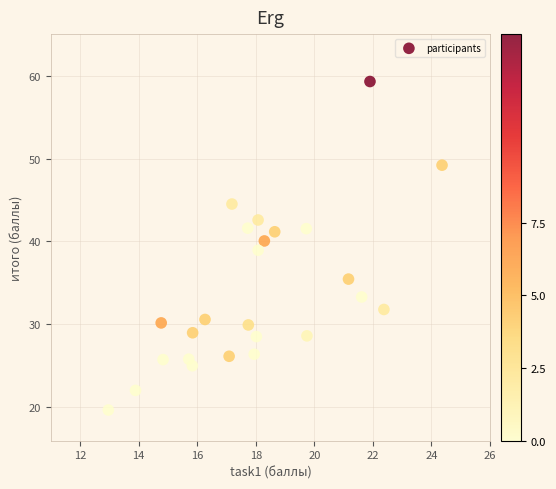

What is the range of Y values (max minus min)?

39.6